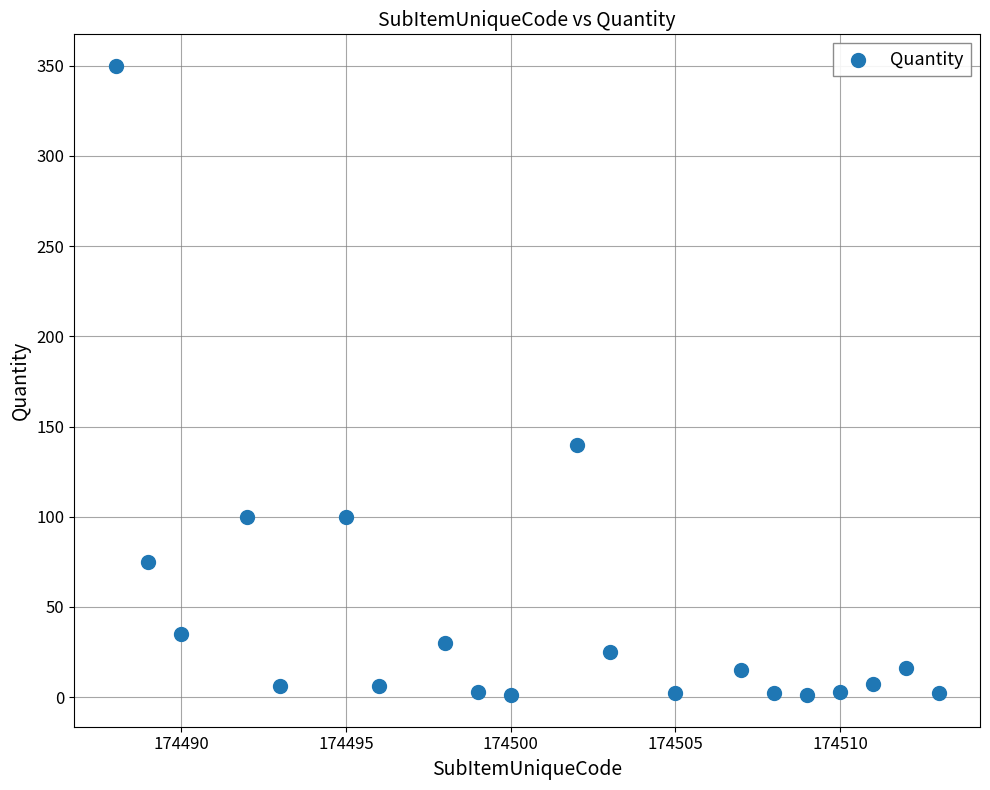

What Y value in the scatter plot is closest to 175?

140